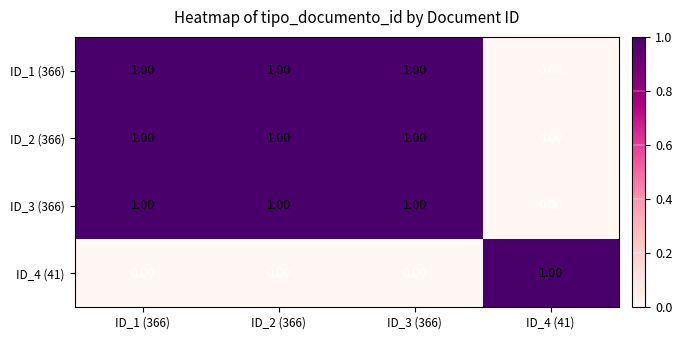

At how many categories does at least one series exceed 0?

4